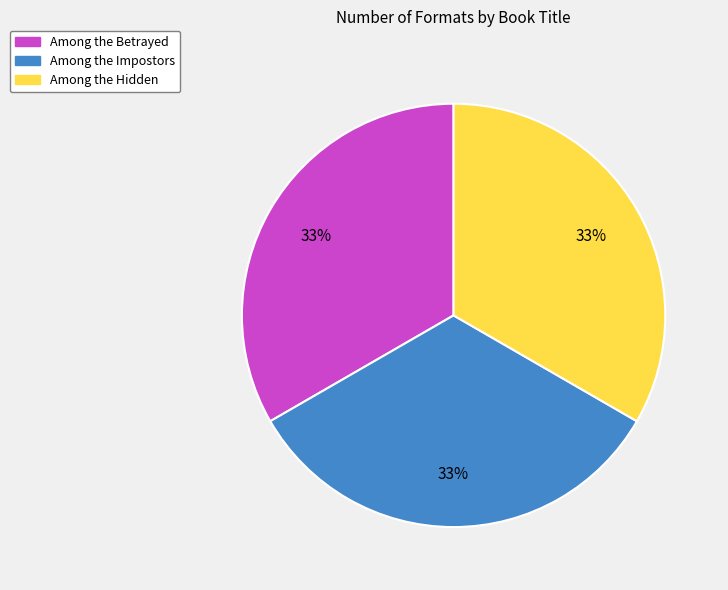

Does any single category account for the majority?

No